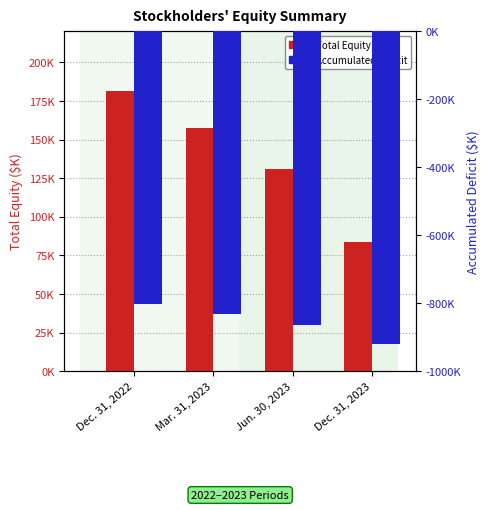

Reading left to right, transcribe all the data shown in this chart.

Total Equity: Dec. 31, 2022=181518	Mar. 31, 2023=157757	Jun. 30, 2023=131155	Dec. 31, 2023=83469
Accumulated Deficit: Dec. 31, 2022=-802612	Mar. 31, 2023=-831668	Jun. 30, 2023=-863178	Dec. 31, 2023=-919777